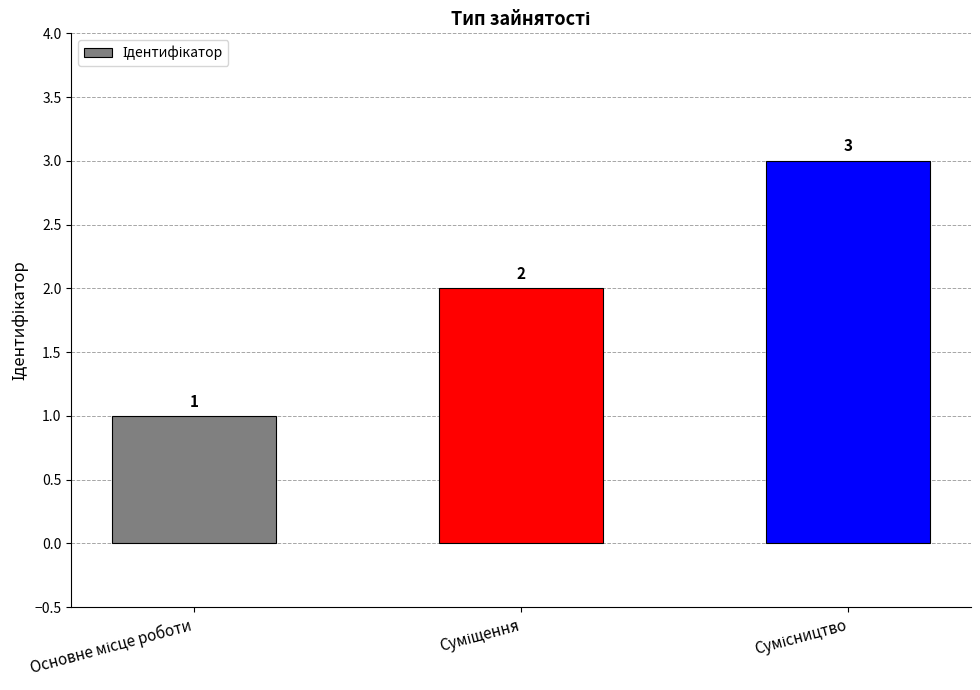

Reading left to right, what are all the values shown in this chart?

1	2	3